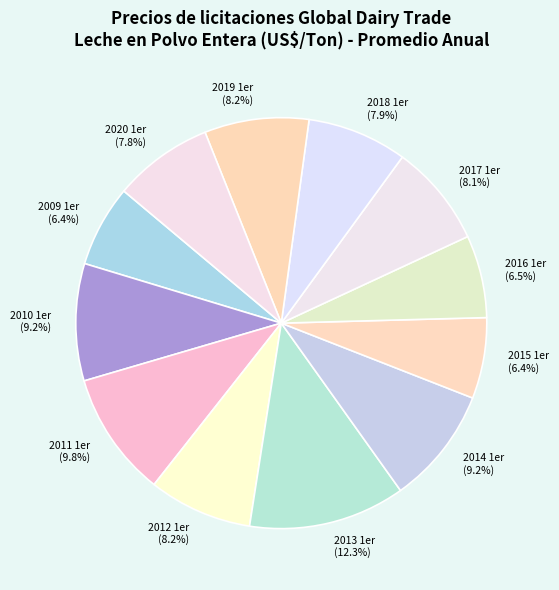

Does 2020 1er represent more than half of the total?

No